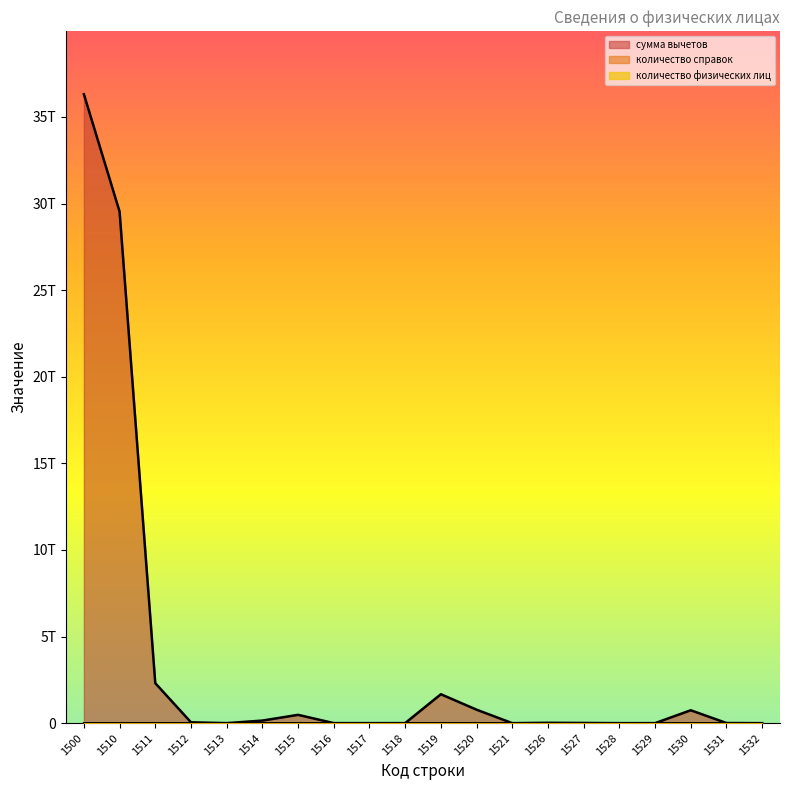

The количество физических лиц series shows 1752904 at 1510. True or false?

False